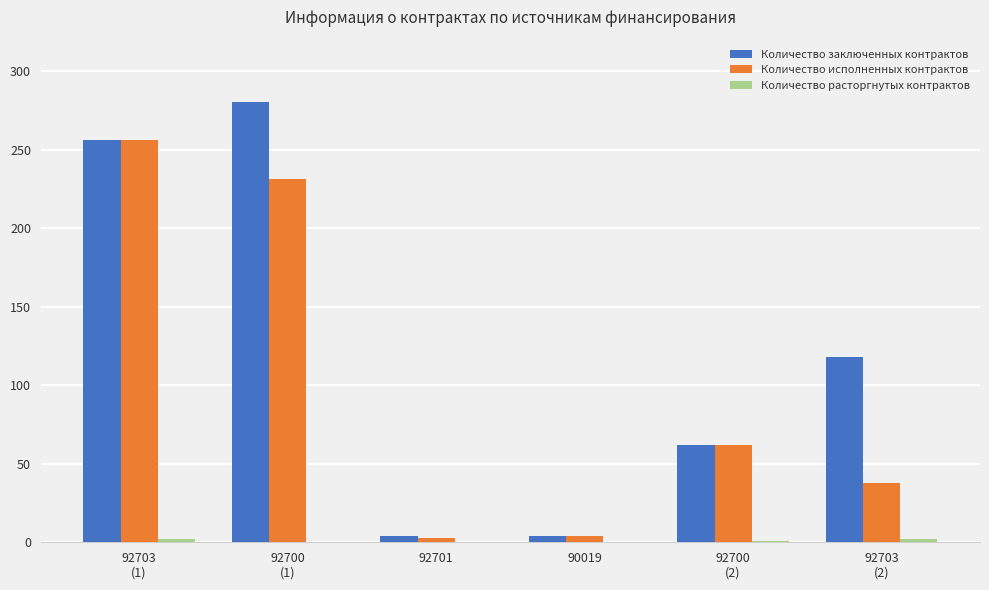

How many groups of bars are there?

6